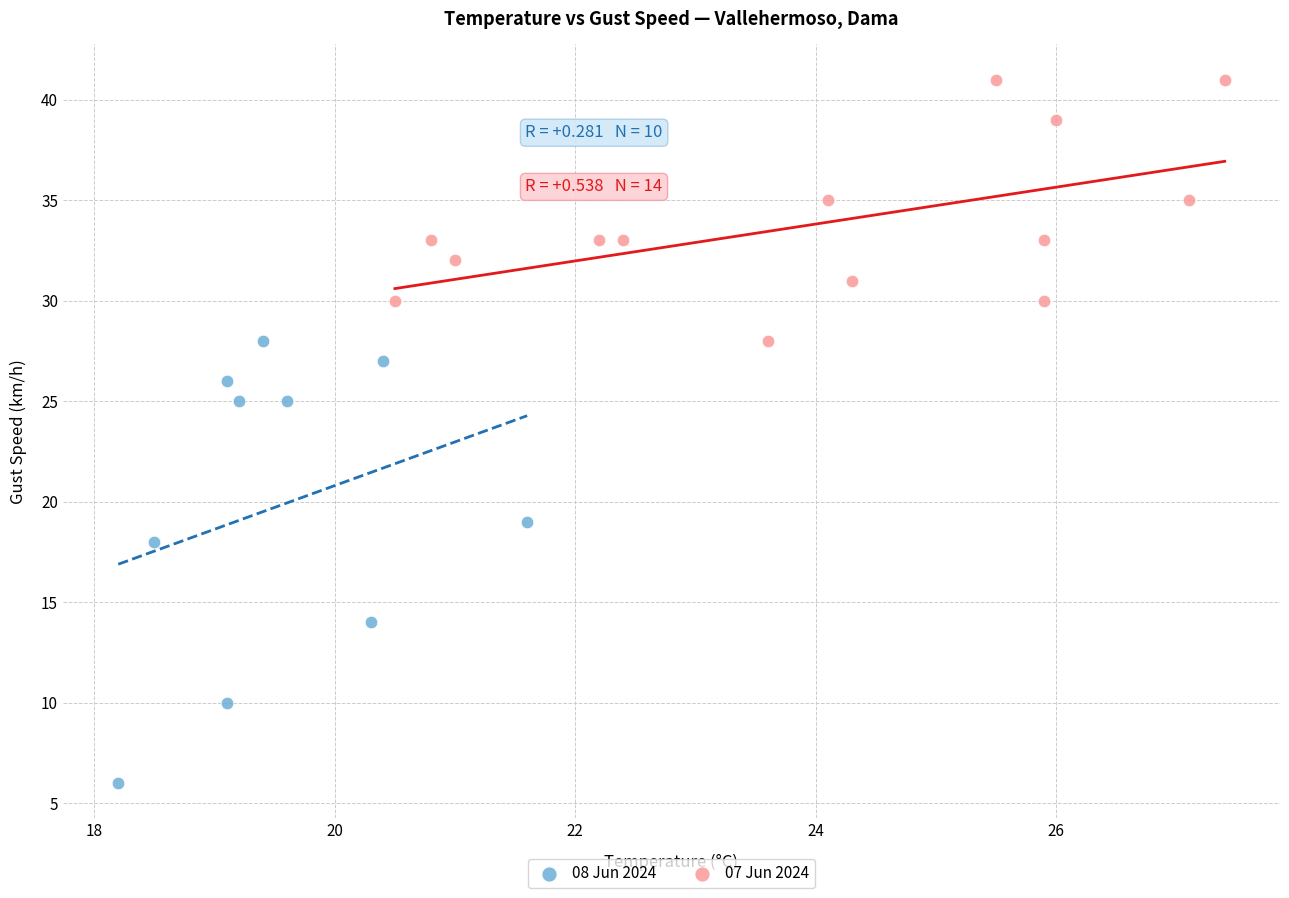

Which series contains the lowest Y value?

08 Jun 2024